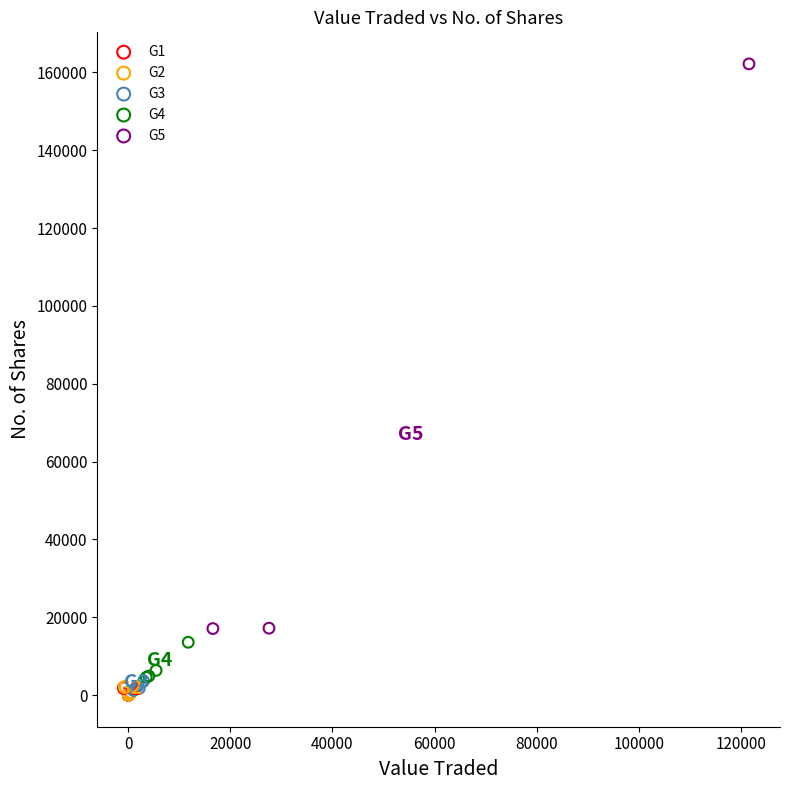

Which series reaches the maximum Y coordinate?

G5